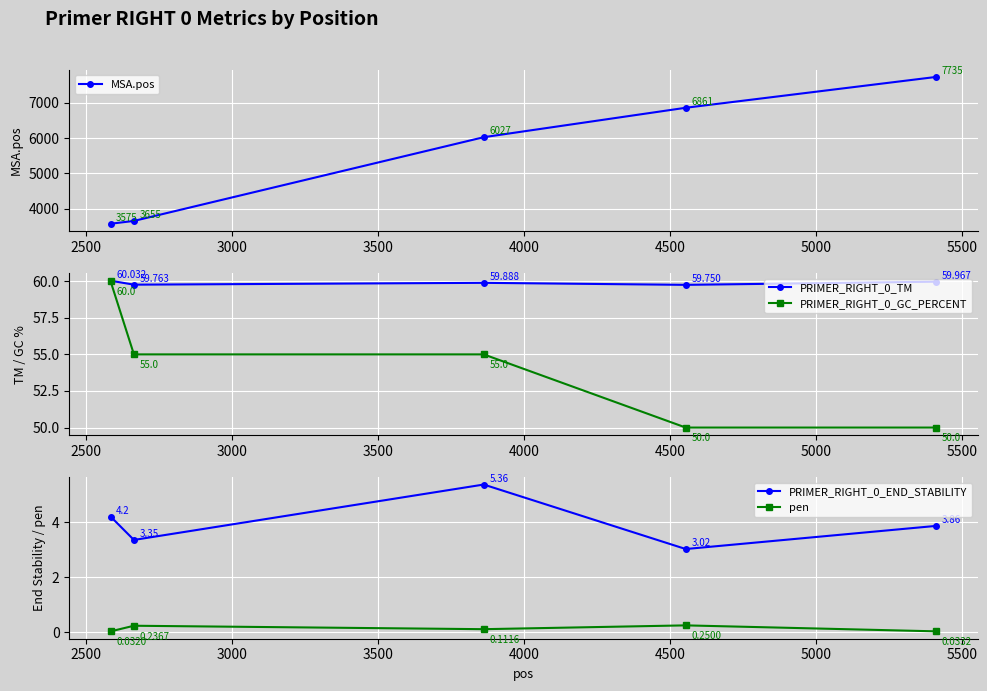

True or false: PRIMER_RIGHT_0_TM has more than 1 interior local peaks.

False